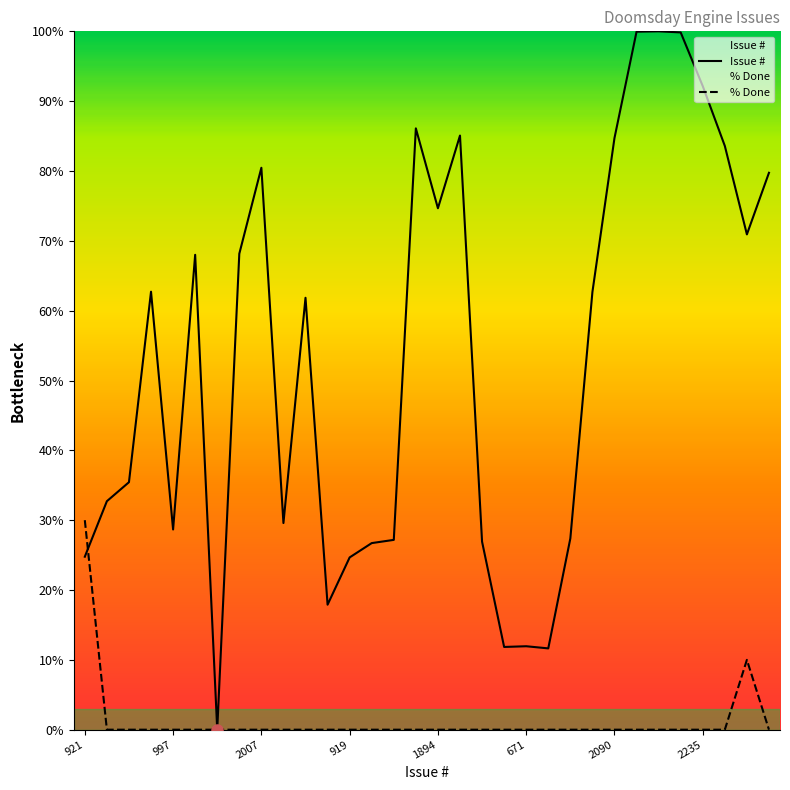

Reading right to left, transcribe all the data shown in this chart.

Issue #: 1993=79.7	1821=70.9	2068=83.6	2235=92.2	2385=99.8	2388=100.0	2387=99.9	2090=84.7	1660=62.7	972=27.4	665=11.6	671=11.9	669=11.8	963=26.9	2097=85.1	1894=74.7	2117=86.1	968=27.2	959=26.7	919=24.7	787=17.9	1644=61.8	1015=29.6	2007=80.5	1767=68.2	438=0.0	1764=68.0	997=28.7	1661=62.7	1129=35.4	1076=32.7	921=24.8
% Done: 1993=0.0	1821=10.0	2068=0.0	2235=0.0	2385=0.0	2388=0.0	2387=0.0	2090=0.0	1660=0.0	972=0.0	665=0.0	671=0.0	669=0.0	963=0.0	2097=0.0	1894=0.0	2117=0.0	968=0.0	959=0.0	919=0.0	787=0.0	1644=0.0	1015=0.0	2007=0.0	1767=0.0	438=0.0	1764=0.0	997=0.0	1661=0.0	1129=0.0	1076=0.0	921=30.0